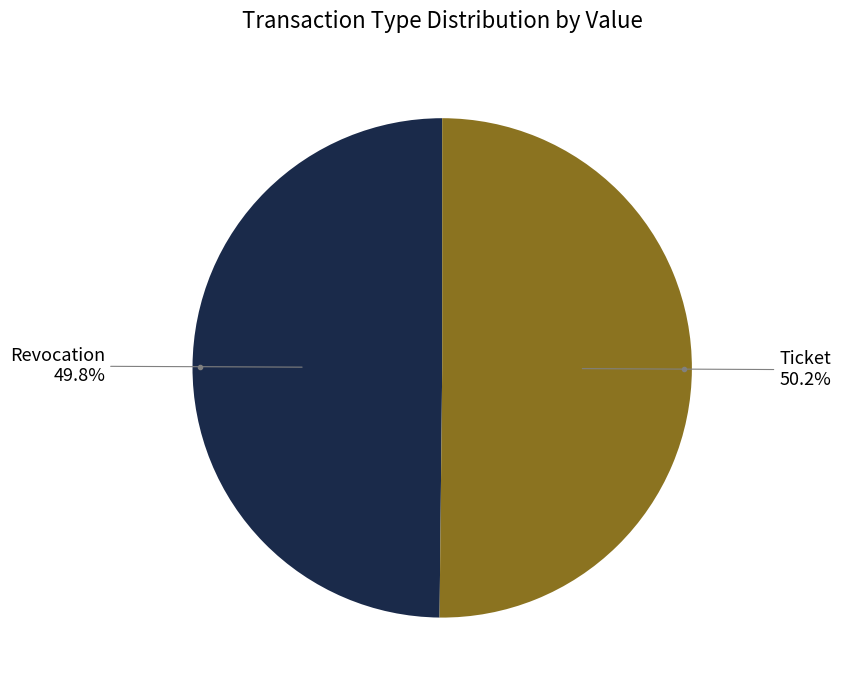

Is there any slice that represents more than half of the pie?

Yes